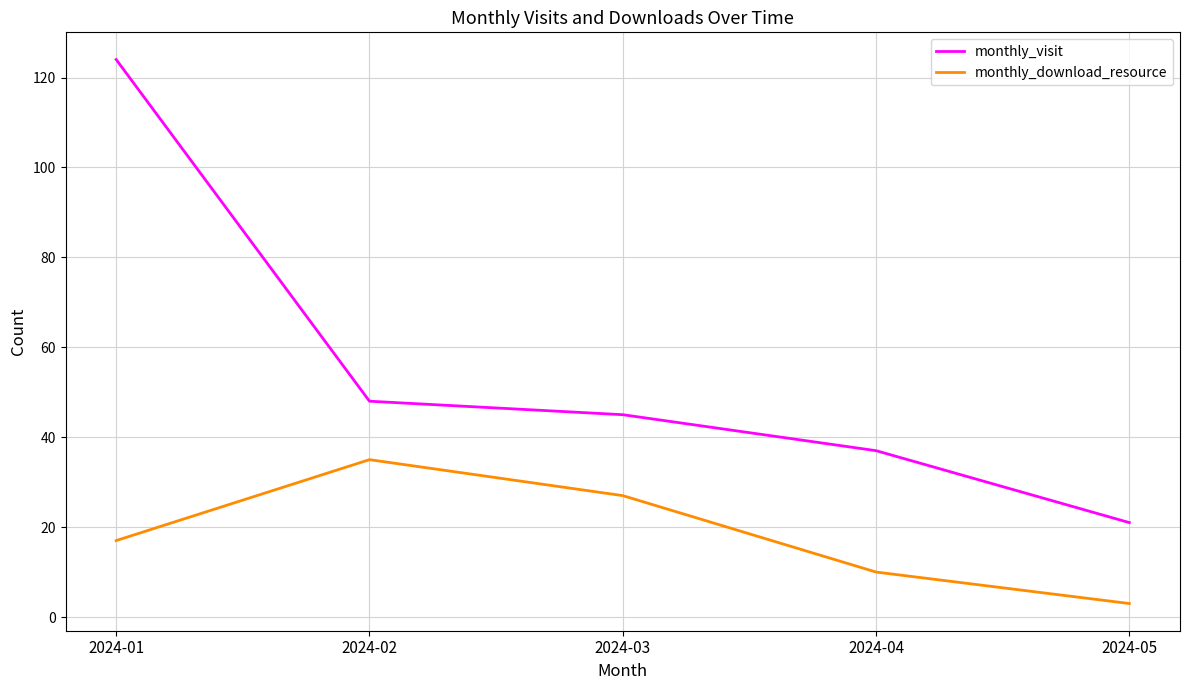

True or false: monthly_visit and monthly_download_resource cross at least once.

False